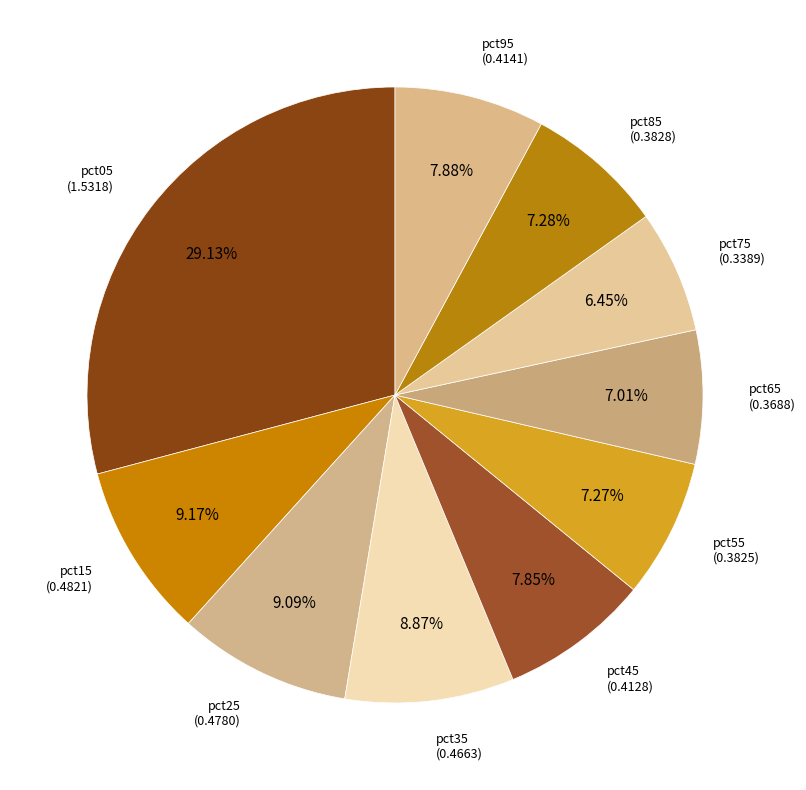

Count the number of slices in the pie.

10